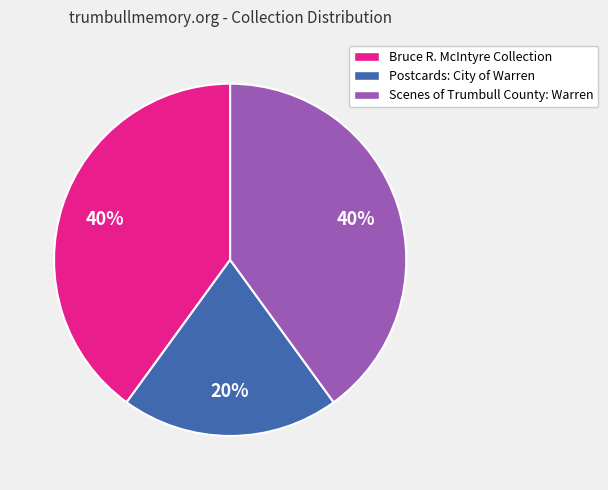

To the nearest percent, what is the average slice percentage?

33%